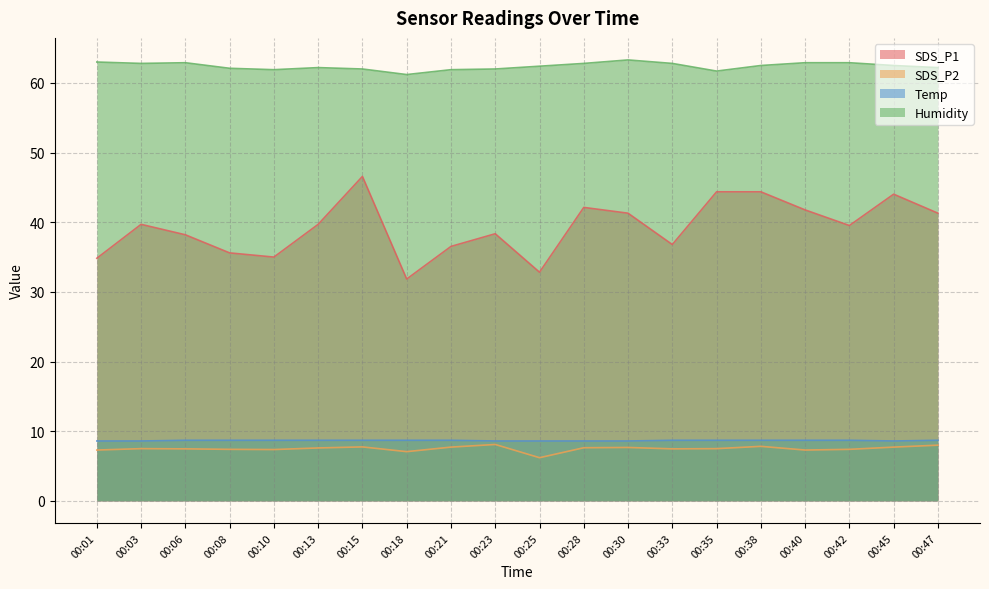

What is the approximate value of SDS_P1 at 00:38?

44.4